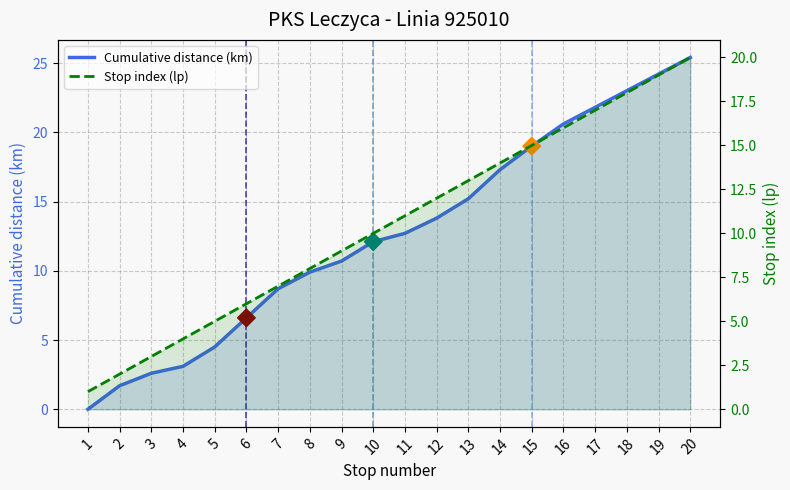

Which series has the largest total across all categories?

Cumulative distance (km)